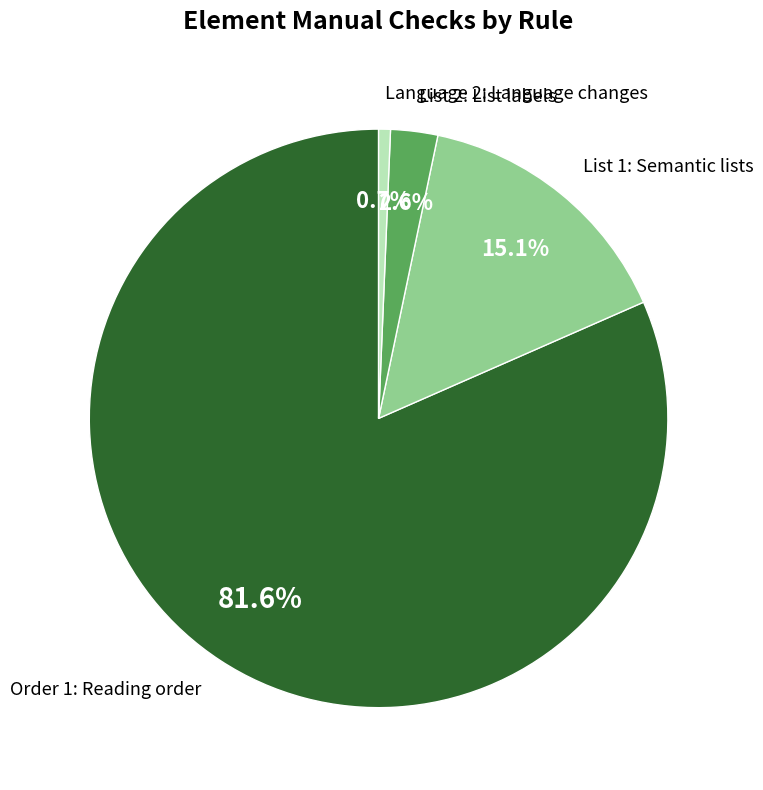

What percentage do Language 2: Language changes and List 1: Semantic lists together represent?

15.8%